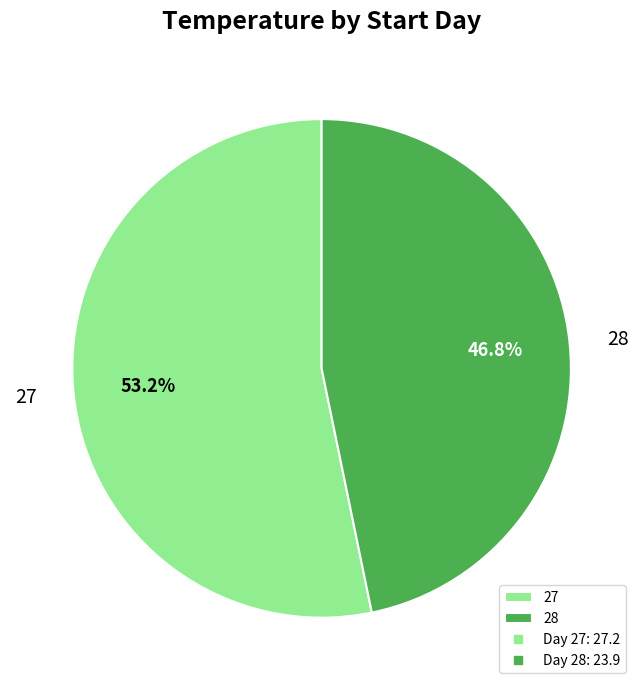

Is 27 the majority of the pie?

Yes